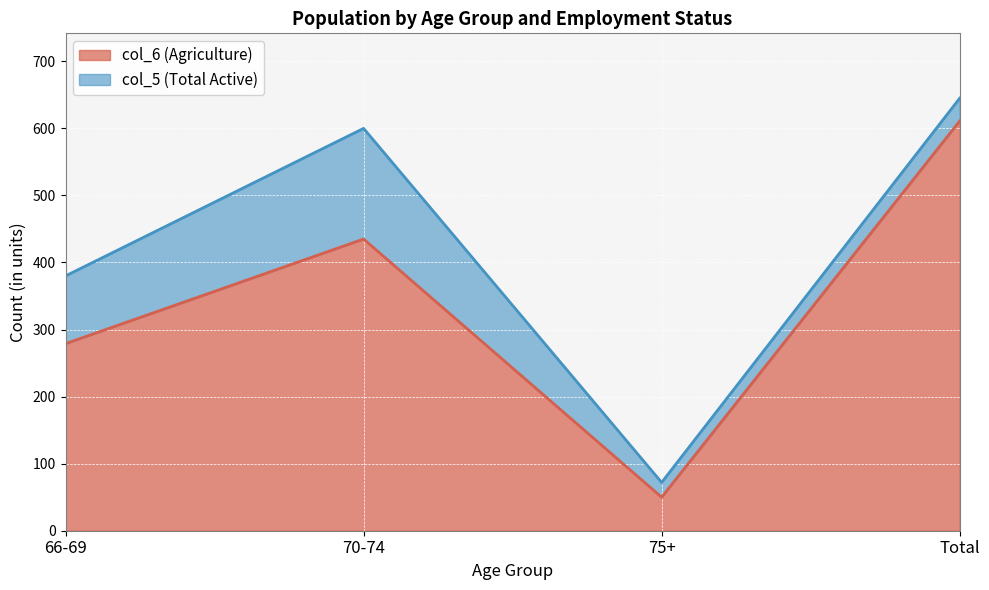

Reading right to left, what are all the values shown in this chart?

col_6 (Agriculture): Total=611	75+=50	70-74=435	66-69=279
col_5 (Total Active): Total=645	75+=72	70-74=600	66-69=380